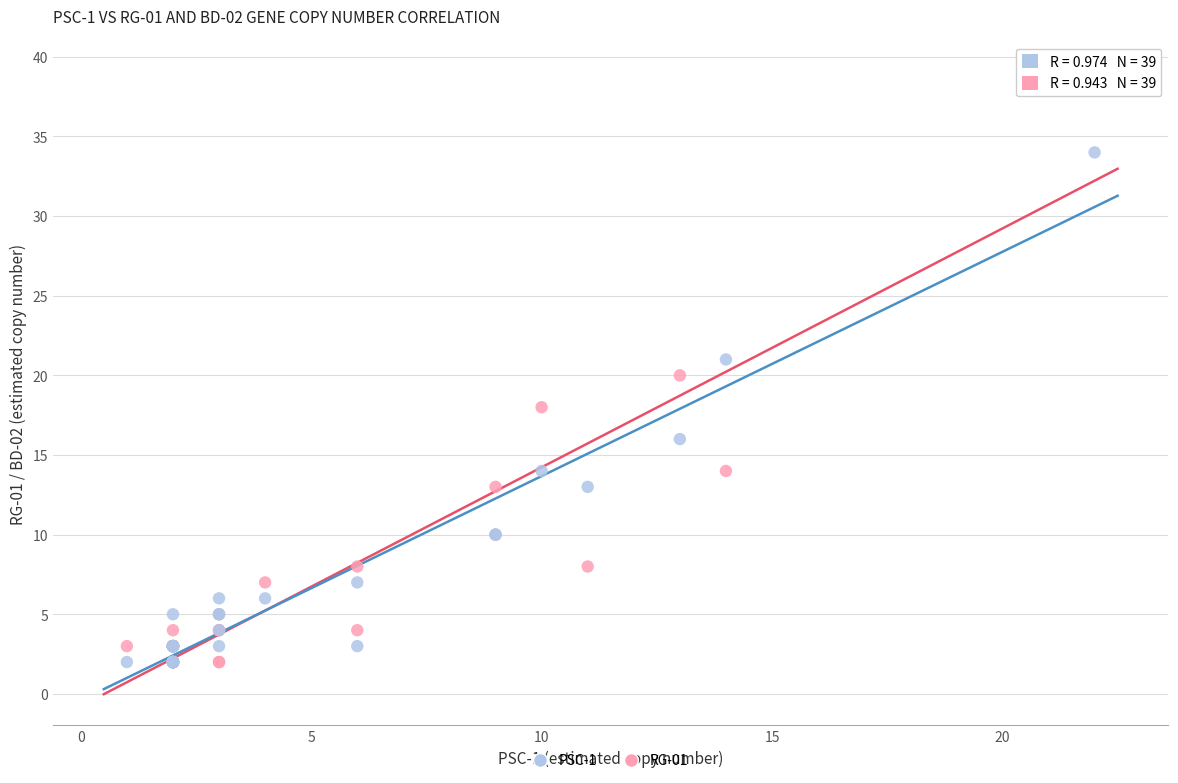

What are all the series names shown in the legend?

PSC-1, RG-01